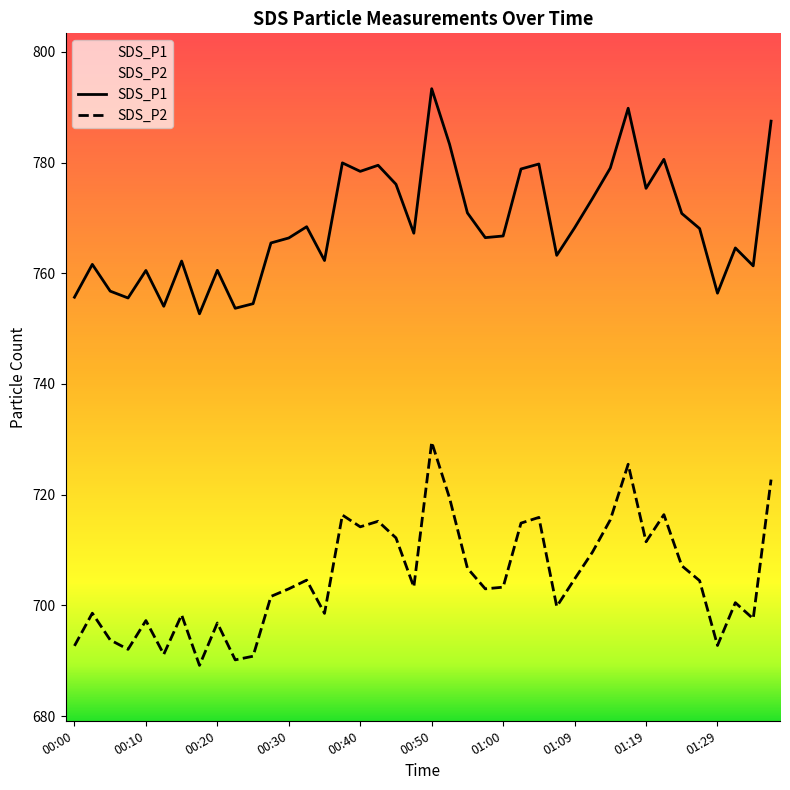

List the series in order of their overall mean, lowest first.

SDS_P2, SDS_P1